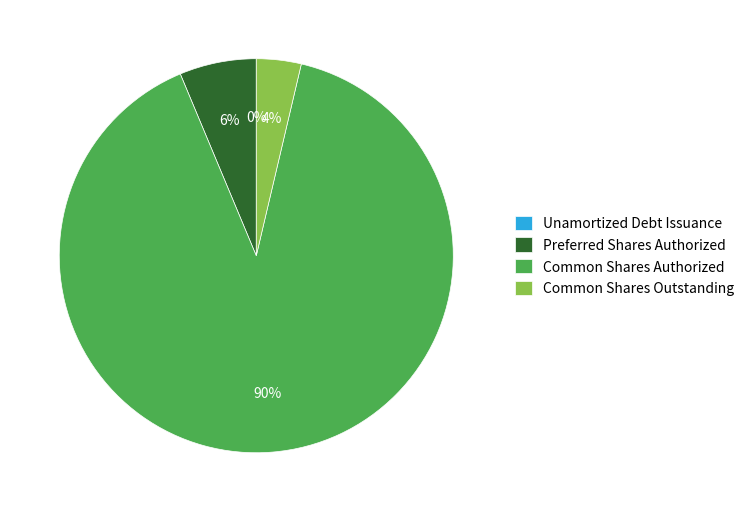

Which slice represents more than half of the pie?

Common Shares Authorized